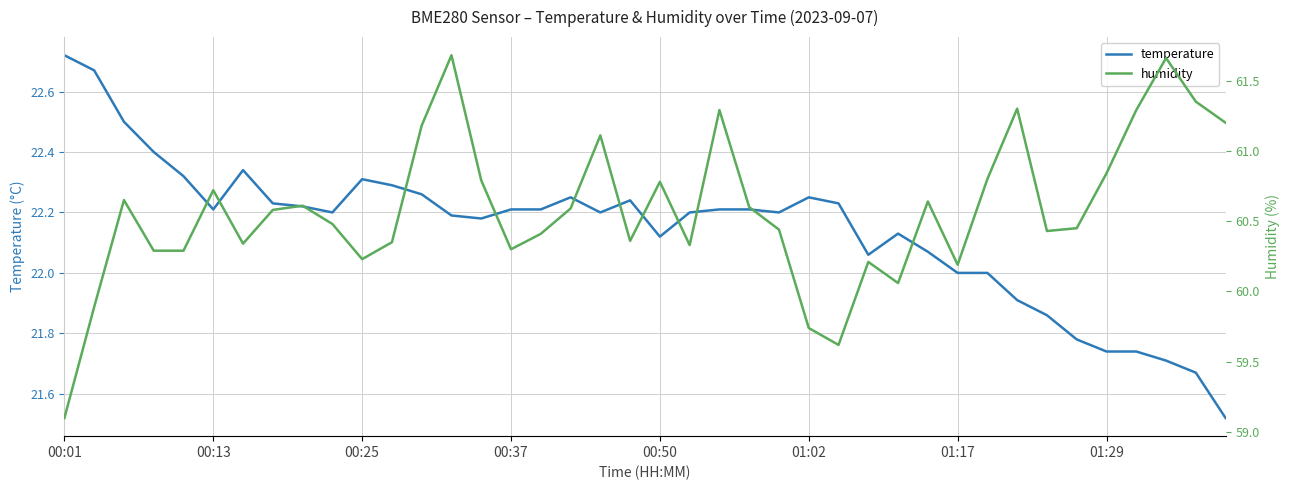

In temperature, how many points are higher than both neighbors (excluding endpoints)?

6